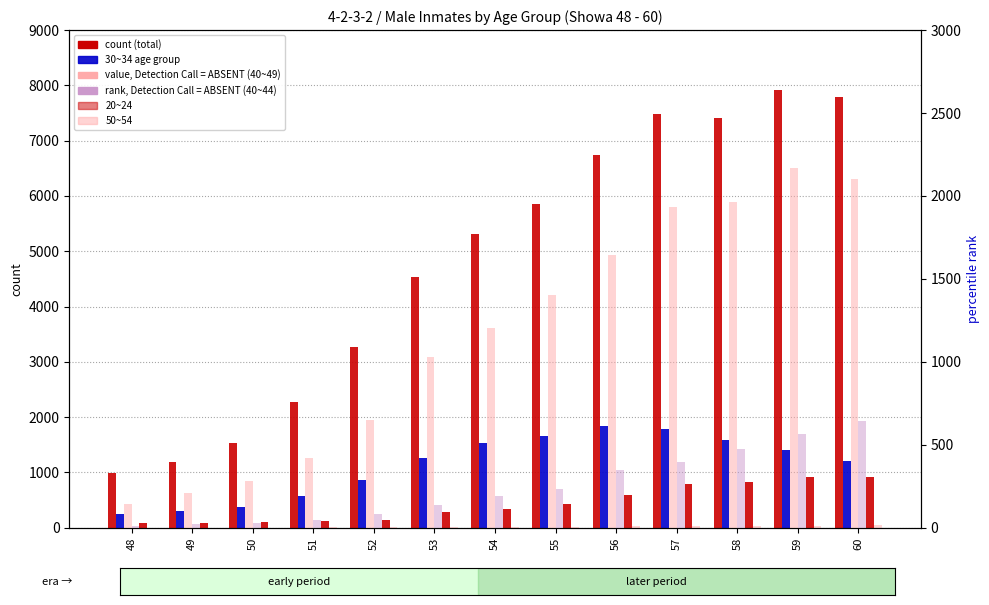

Reading left to right, extract all data points from this chart.

total: 48=983	49=1182	50=1538	51=2271	52=3270	53=4541	54=5318	55=5864	56=6746	57=7475	58=7404	59=7919	60=7782
30~34: 48=249	49=311	50=378	51=575	52=873	53=1262	54=1533	55=1659	56=1836	57=1789	58=1583	59=1412	60=1215
20~24: 48=90	49=79	50=98	51=120	52=148	53=285	54=347	55=430	56=591	57=798	58=833	59=917	60=919
50~54: 48=2	49=5	50=5	51=11	52=10	53=10	54=14	55=19	56=26	57=30	58=29	59=35	60=47
40~49: 48=146	49=209	50=283	51=422	52=649	53=1030	54=1204	55=1406	56=1643	57=1935	58=1961	59=2171	60=2100
40~44: 48=12	49=24	50=30	51=44	52=81	53=138	54=190	55=231	56=349	57=395	58=472	59=566	60=641